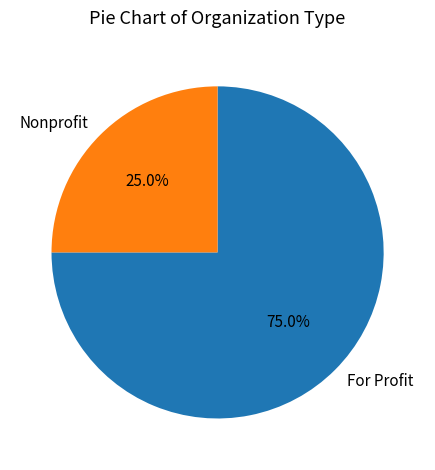

Which slice is the largest?

For Profit